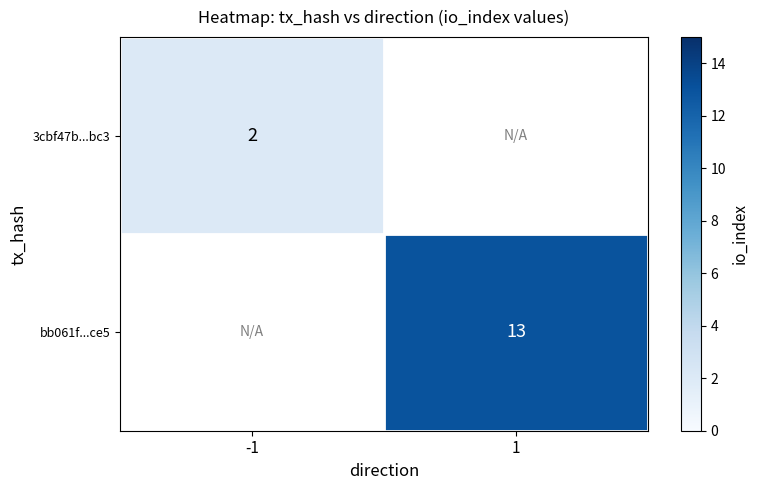

True or false: bb061f...ce5 has a value of 23 at 1.

False